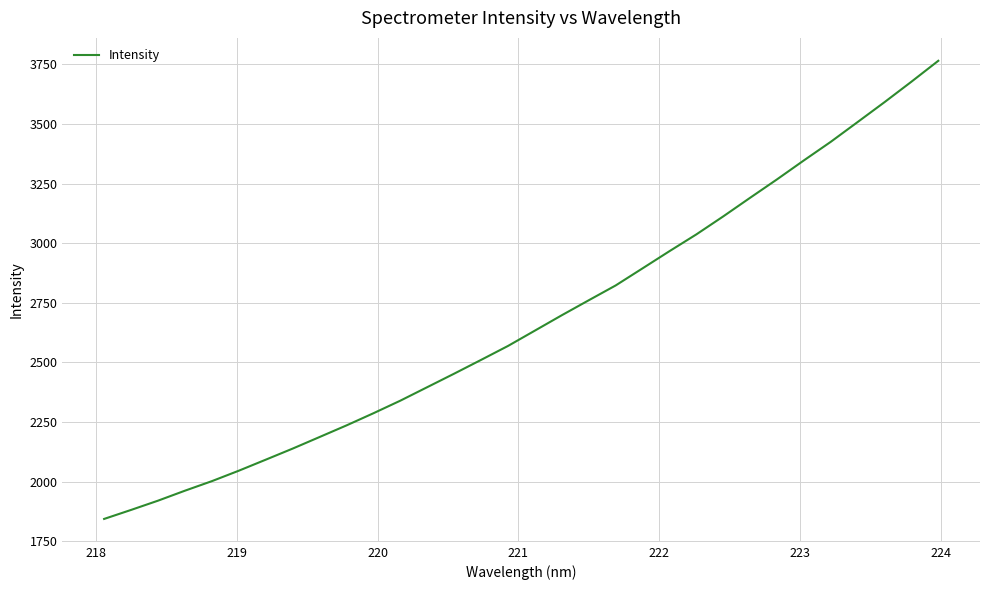

What is the minimum value shown in the chart?

1844.4